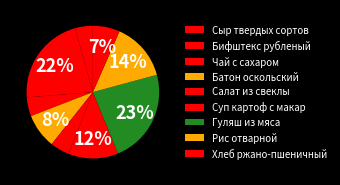

What is the ratio of the value at Рис отварной to the value at Гуляш из мяса?

0.6